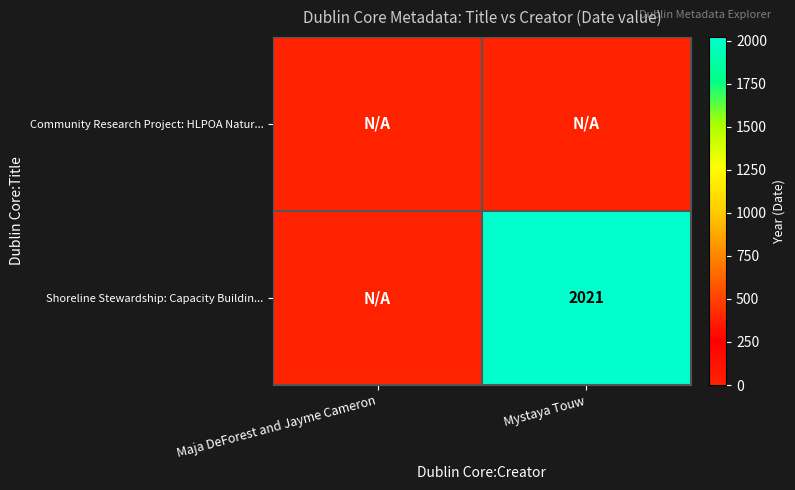

True or false: Shoreline Stewardship: Capacity Buildin... has a value of 2021 at Mystaya Touw.

True